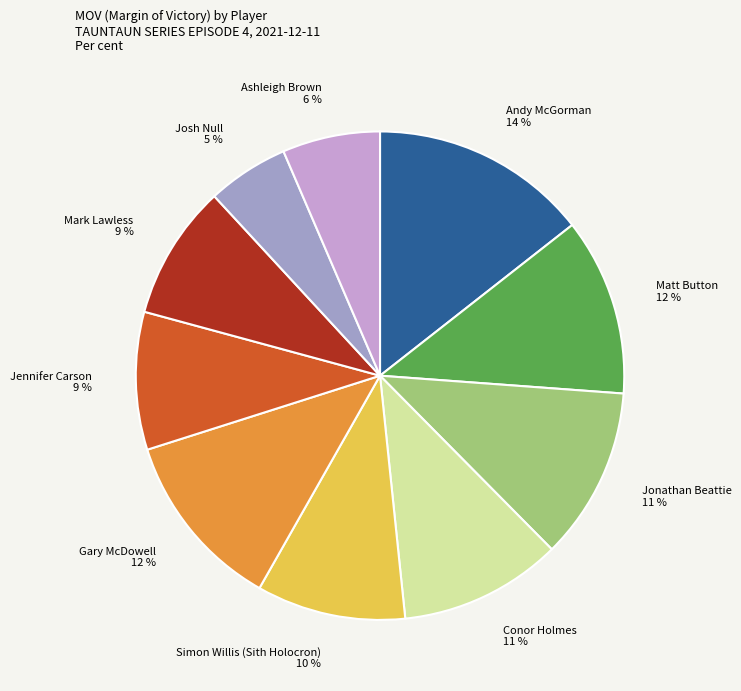

Which has a higher value, Mark Lawless or Josh Null?

Mark Lawless